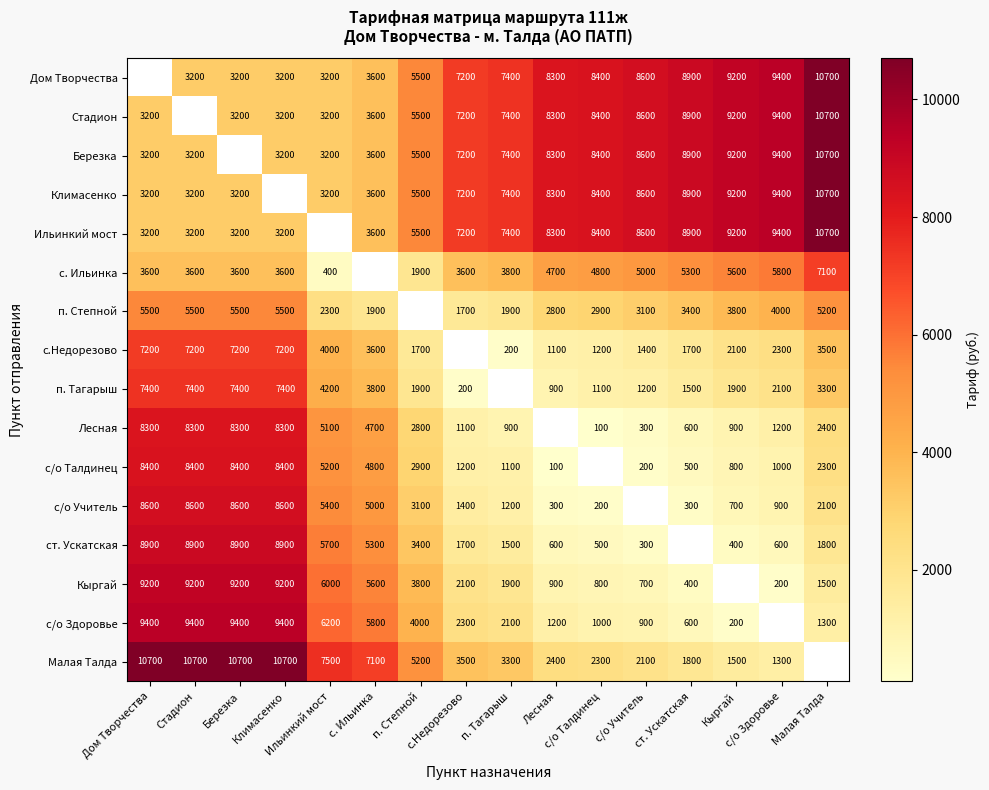

Between Ильинкий мост and п. Тагарыш, which is larger?

п. Тагарыш